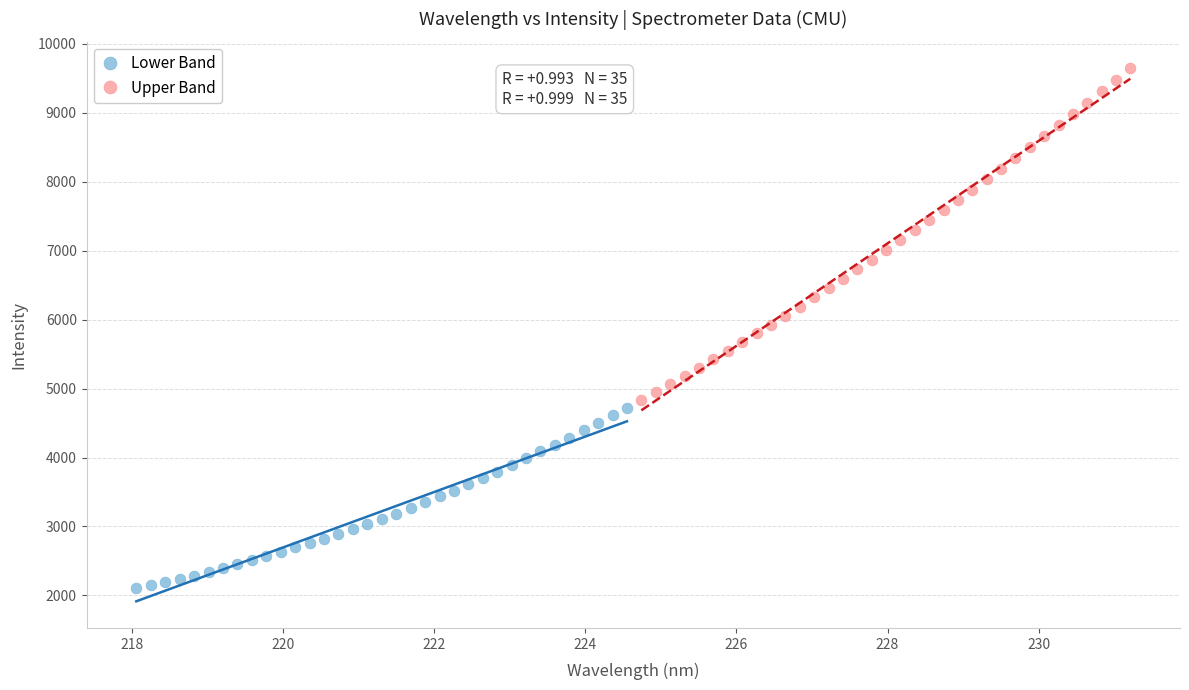

Which series reaches the maximum Y coordinate?

Upper Band